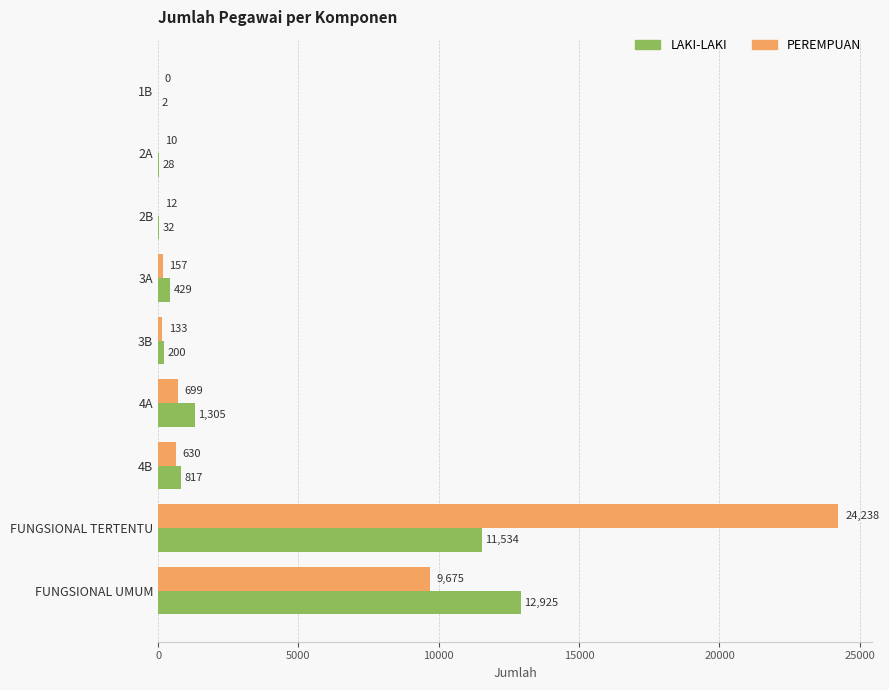

At which category does the chart reach its peak across all series?

FUNGSIONAL TERTENTU